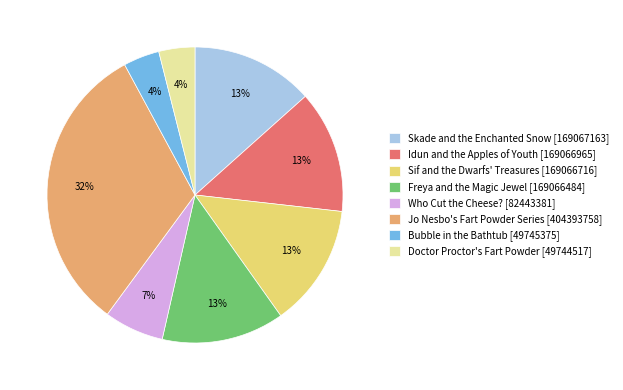

Does any single category account for the majority?

No